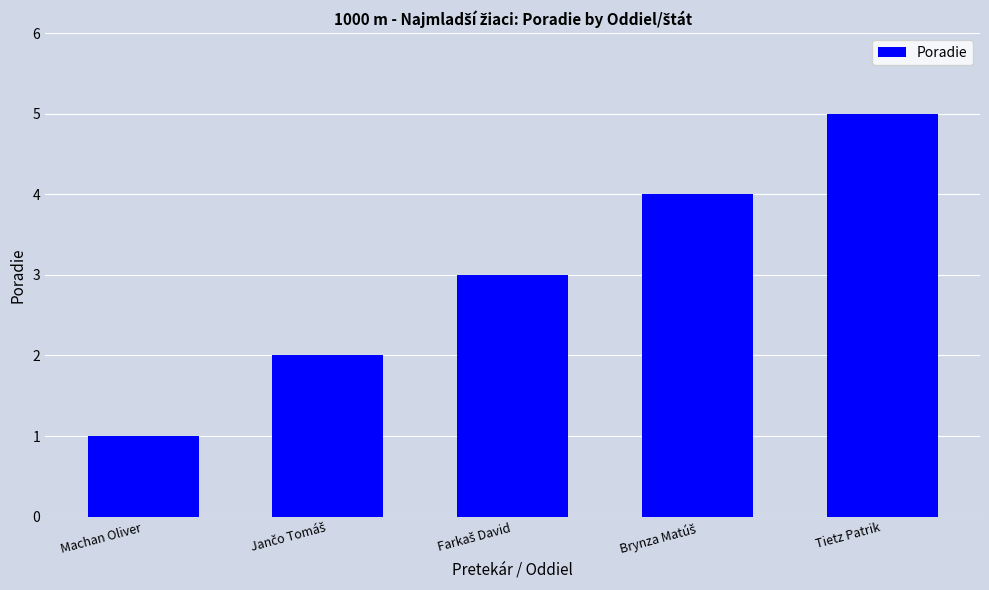

Is it true that the value at Machan Oliver is 1?

True